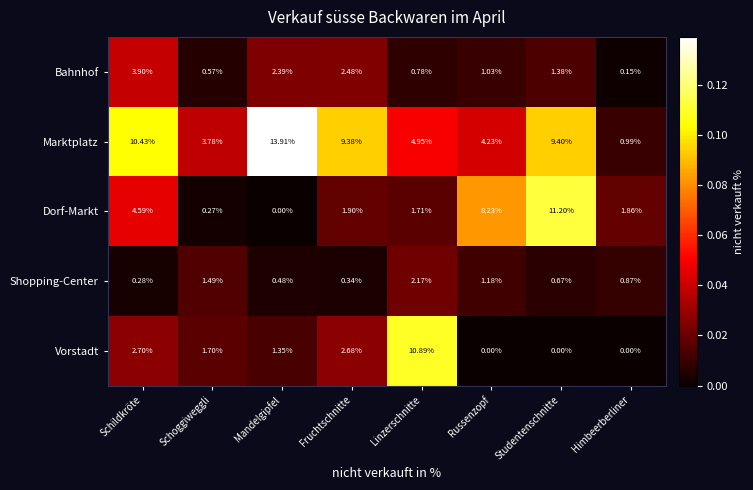

At which label does Shopping-Center reach its peak?

Linzerschnitte